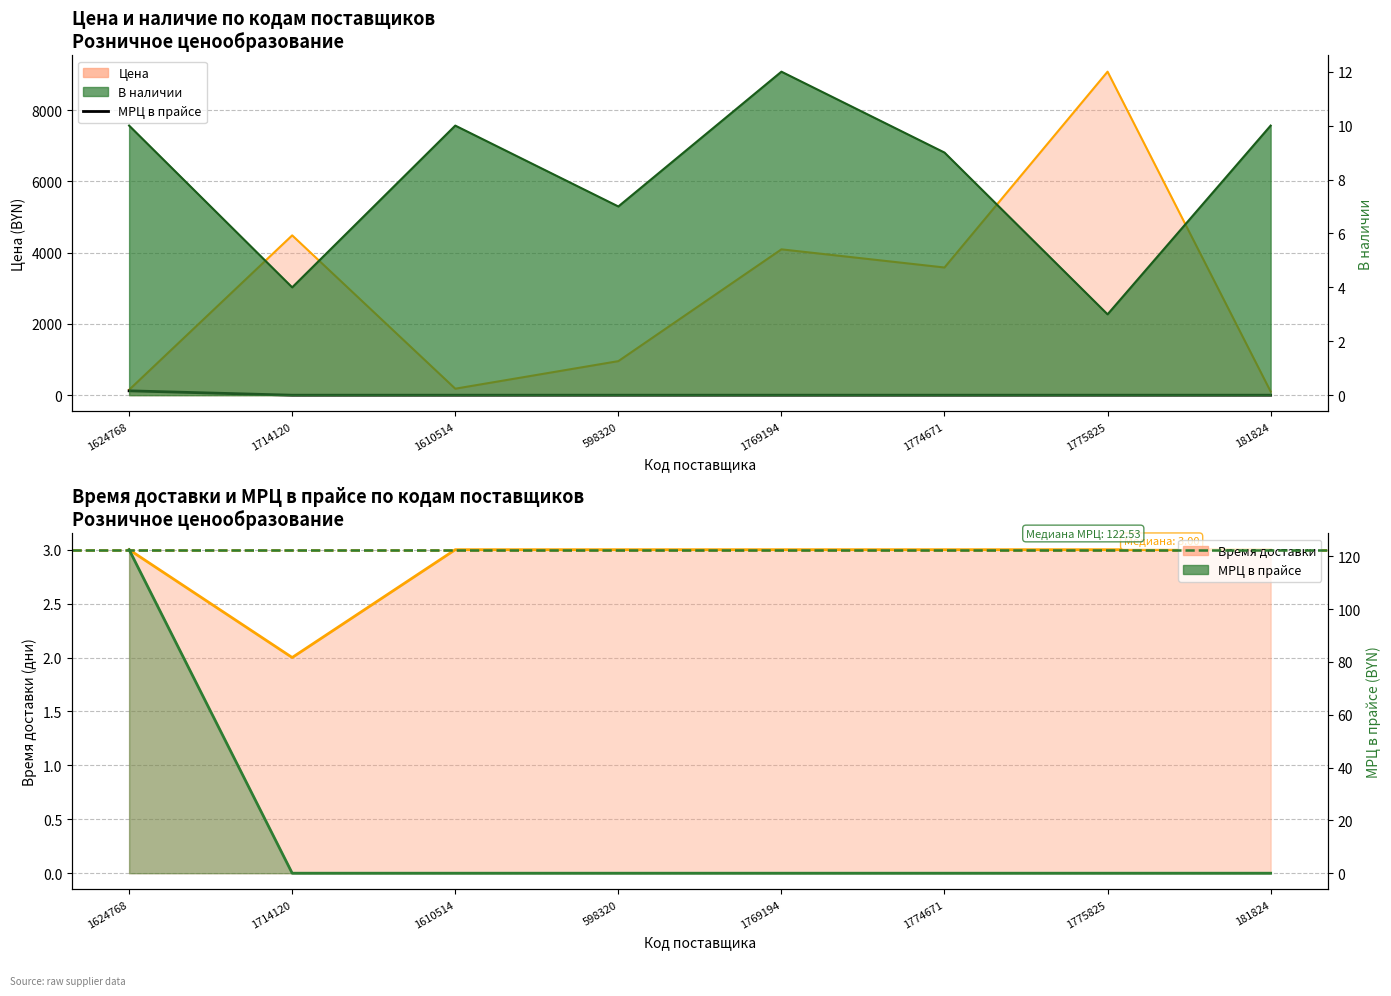

List the labels in order of value, smallest first.

1714120, 1610514, 598320, 1769194, 1774671, 1775825, 181824, 1624768